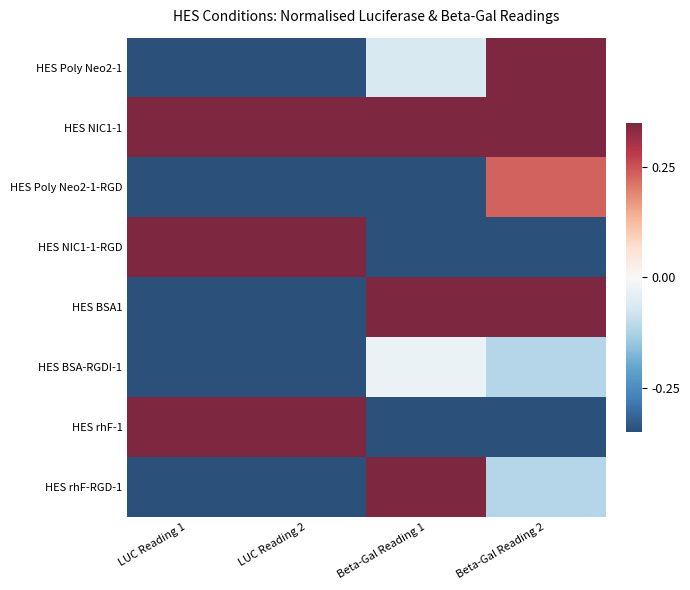

Which series has the largest total across all categories?

HES NIC1-1